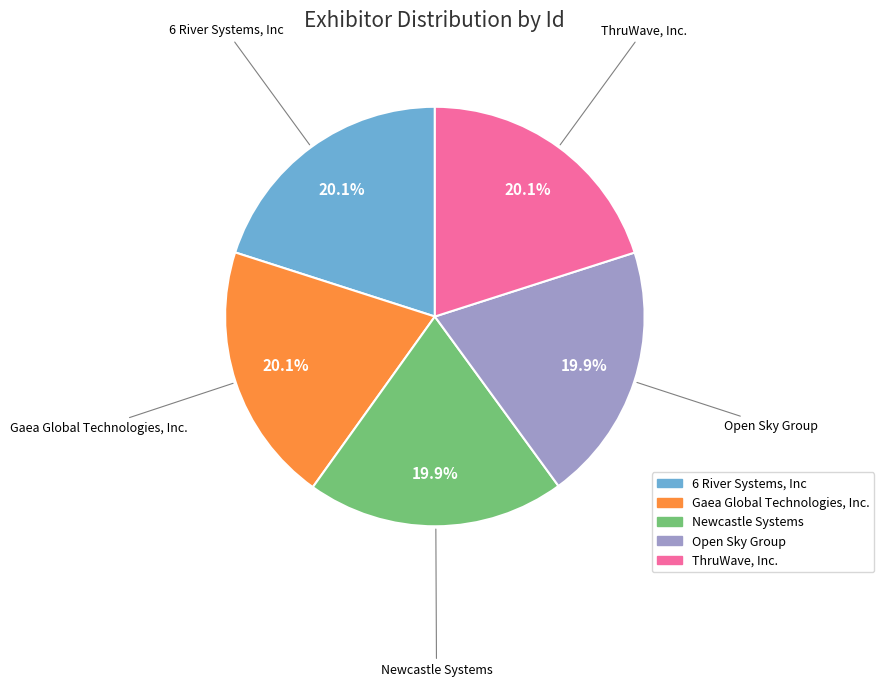

Is there a majority slice in this chart?

No